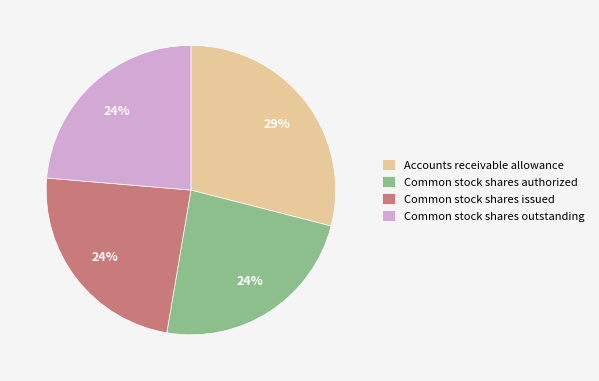

Which slice is the largest?

Accounts receivable allowance